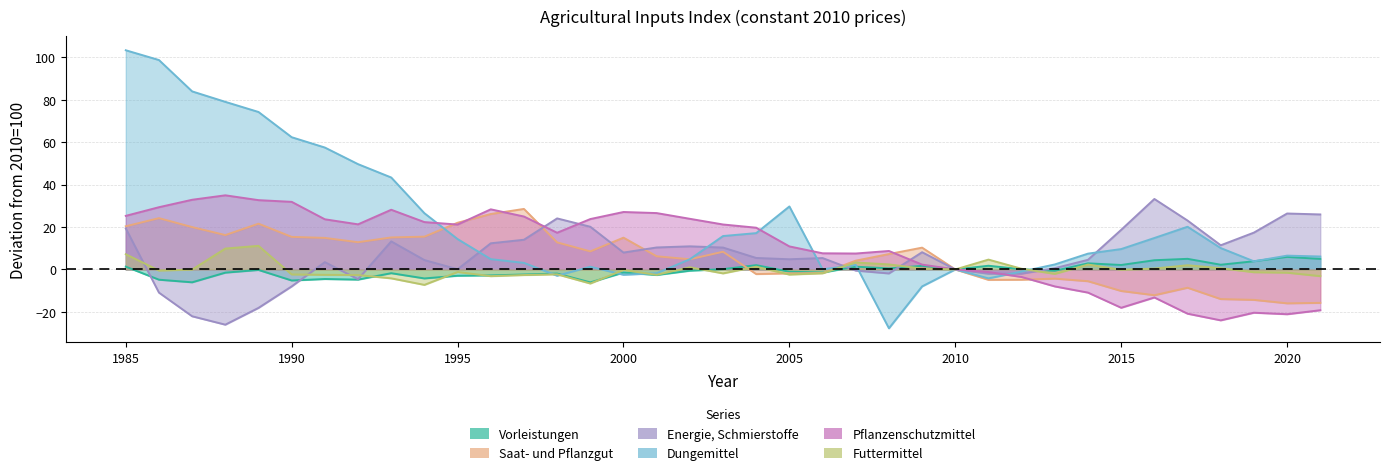

What is the difference between the Saat- und Pflanzgut values at 2014 and 2006?

3.9